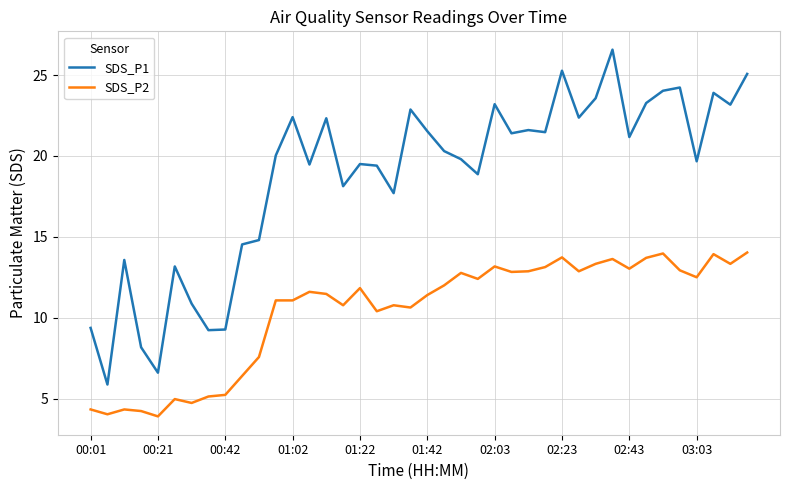

Does the chart have visible grid lines?

Yes